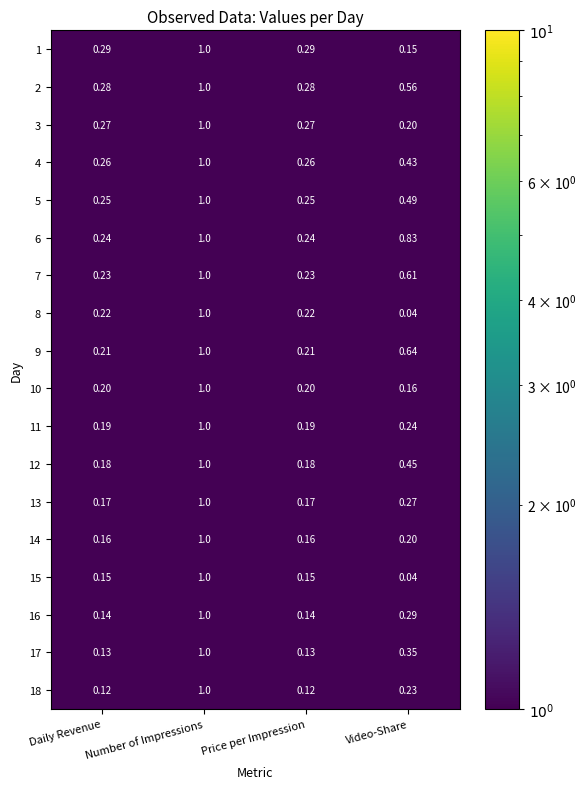

Which category has the highest value in the 5 series?

Number of Impressions